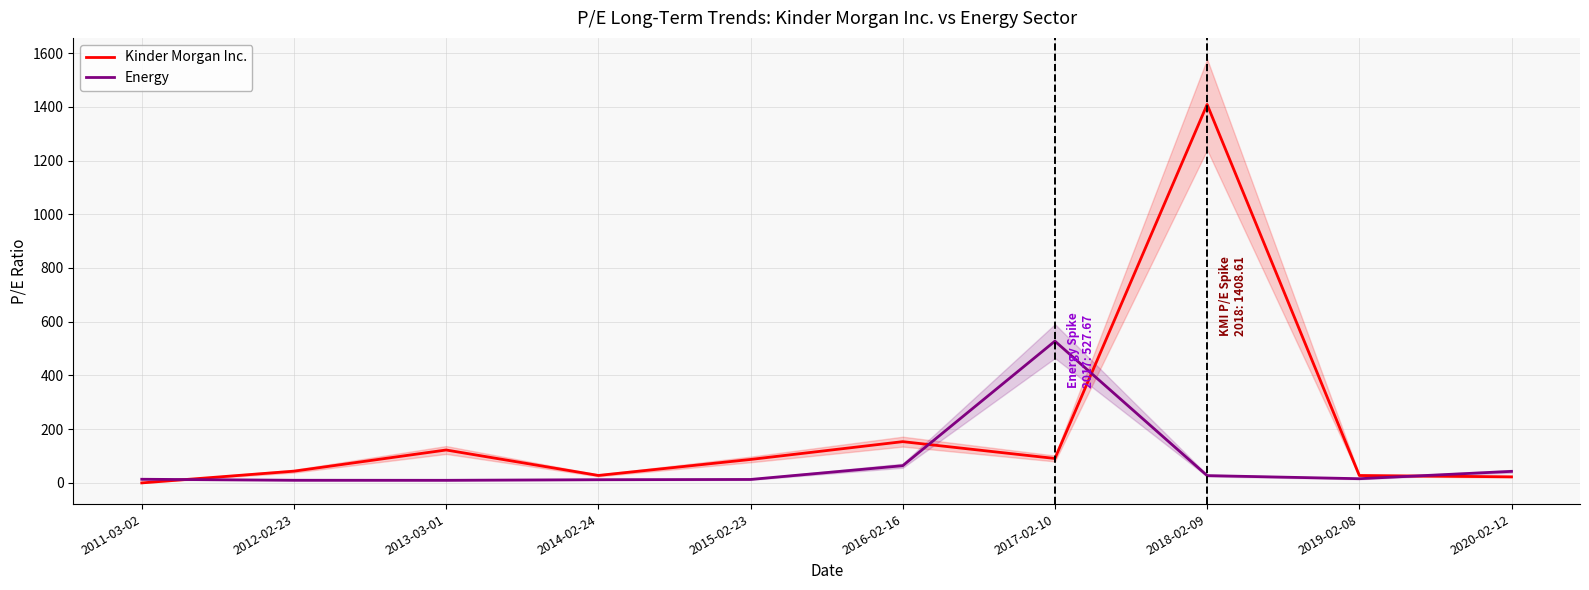

At which category is the sum across all series the highest?

2018-02-09